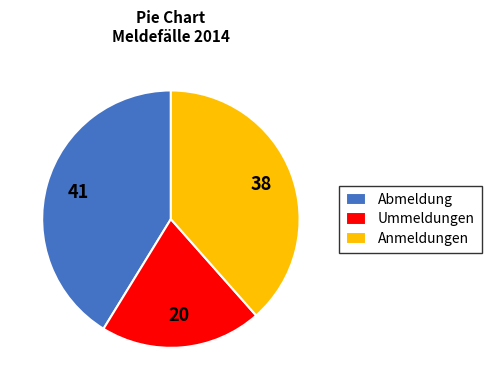

Which slice is the smallest?

Ummeldungen